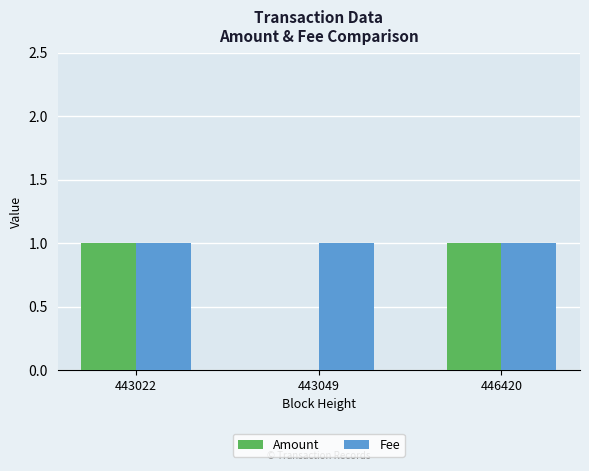

How many distinct data groups are displayed?

2